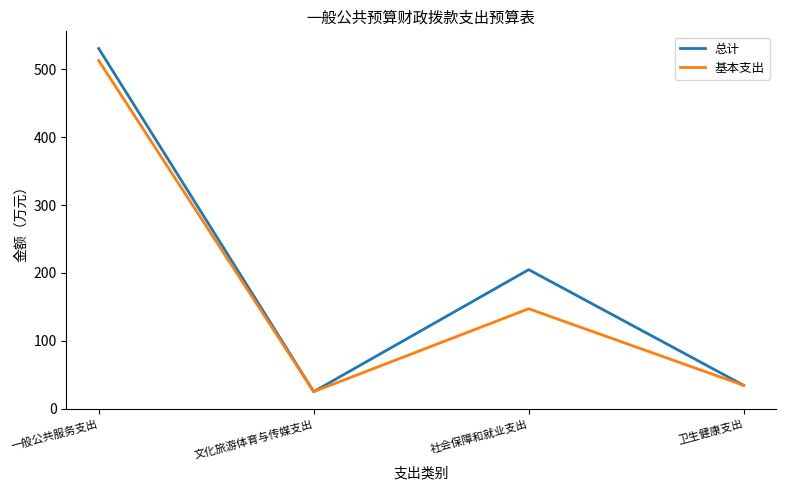

Which label corresponds to the largest value in the chart?

一般公共服务支出